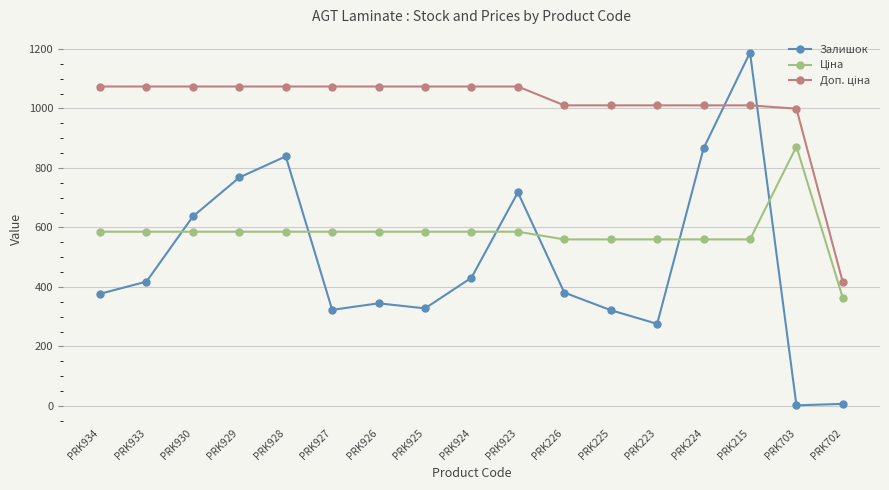

At which category does Залишок reach its first local valley?

PRK927